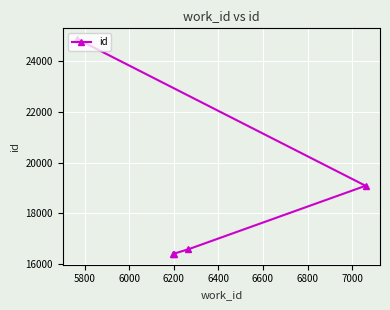

What is the greatest value displayed?

24881